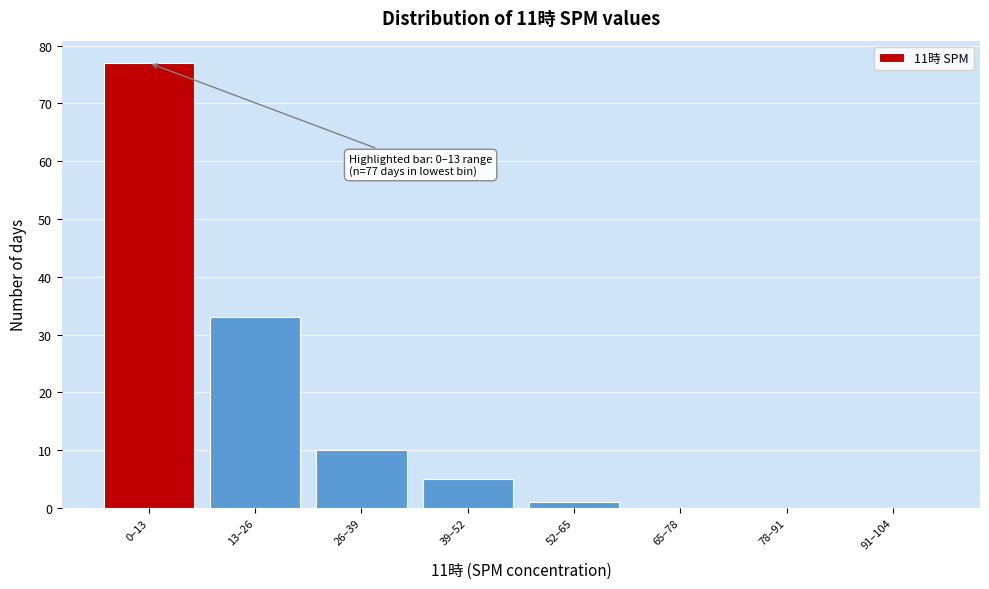

Reading left to right, list all the values displayed in this chart.

0–13=77	13–26=33	26–39=10	39–52=5	52–65=1	65–78=0	78–91=0	91–104=0